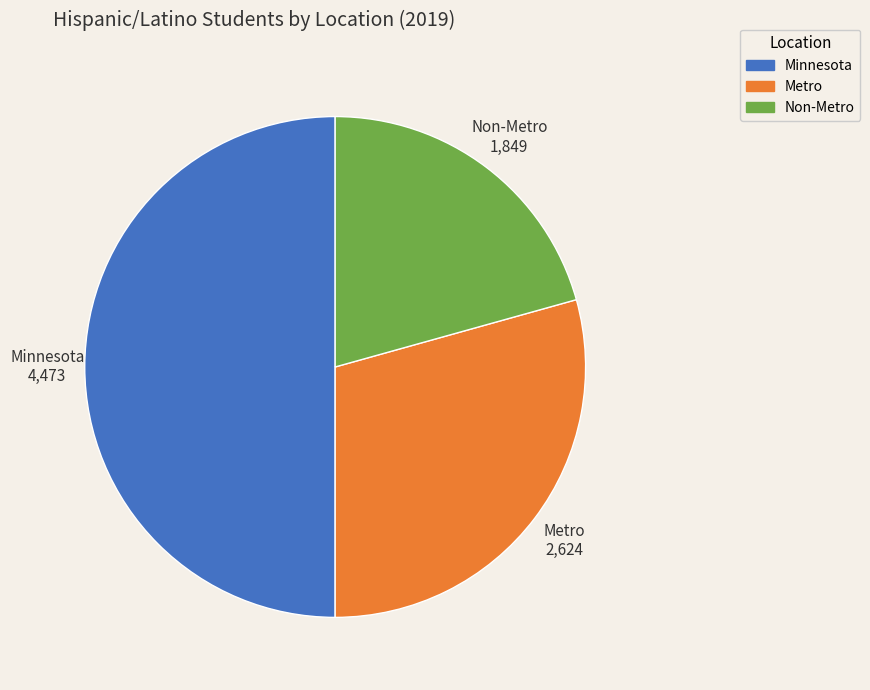

Rank the categories by value from lowest to highest.

Non-Metro, Metro, Minnesota